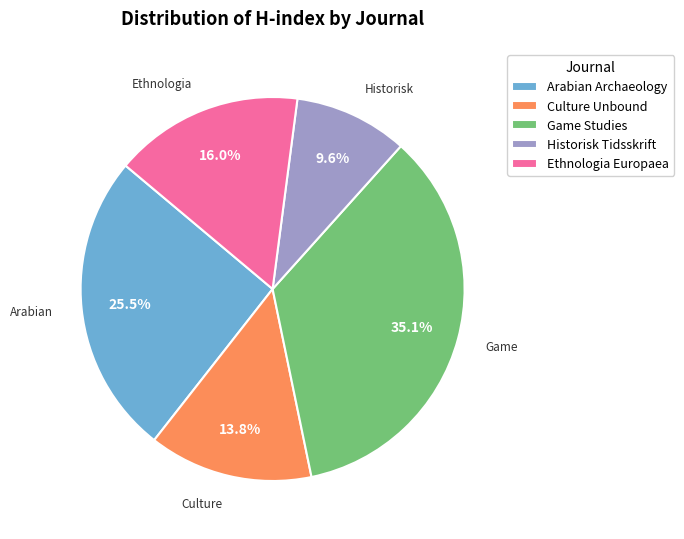

Count the number of slices in the pie.

5